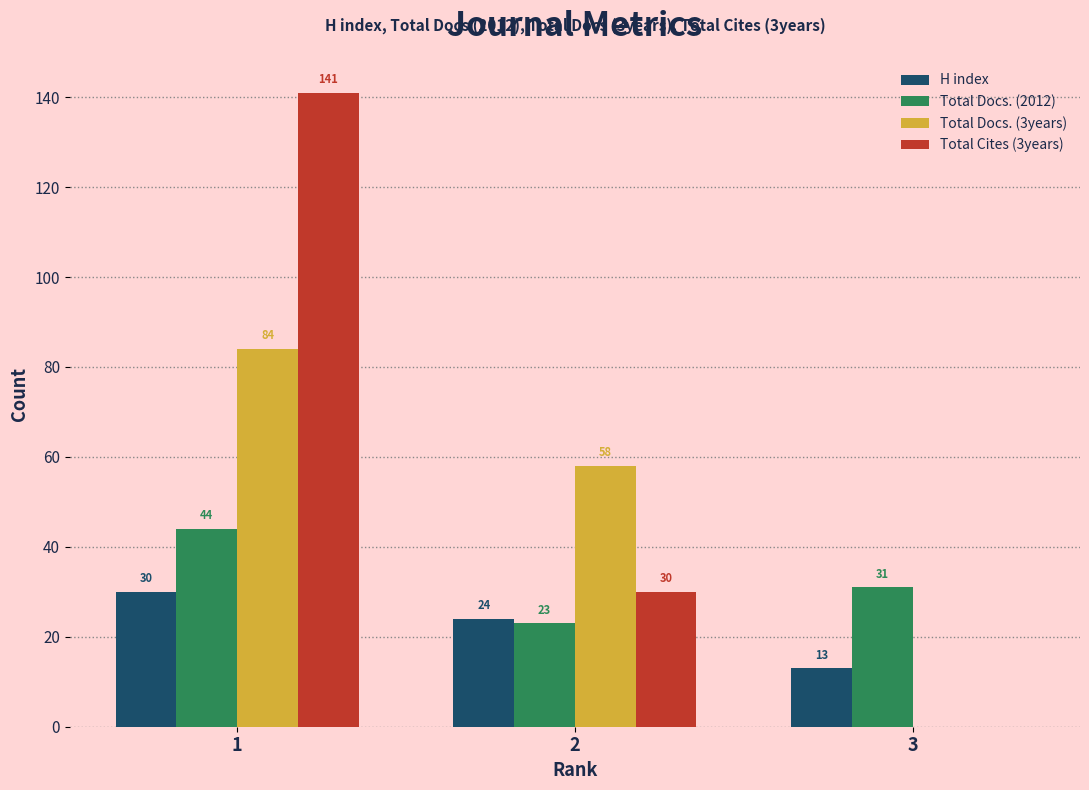

What value does the H index series have at 2, to the nearest 5?

25